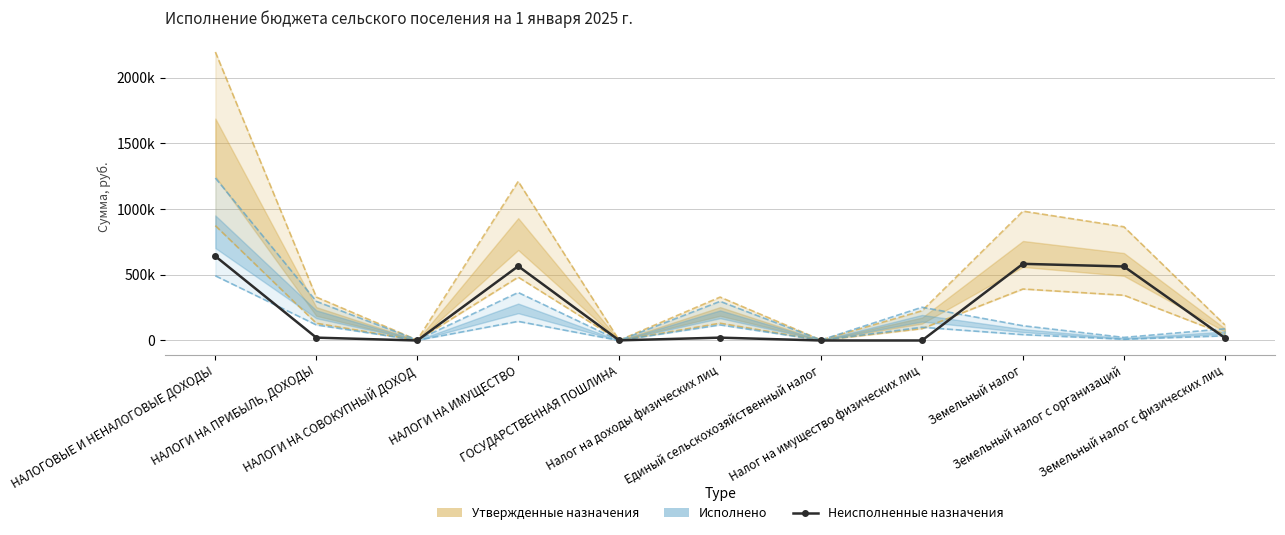

How many interior local peaks (higher than both neighbors) does the data have?

3